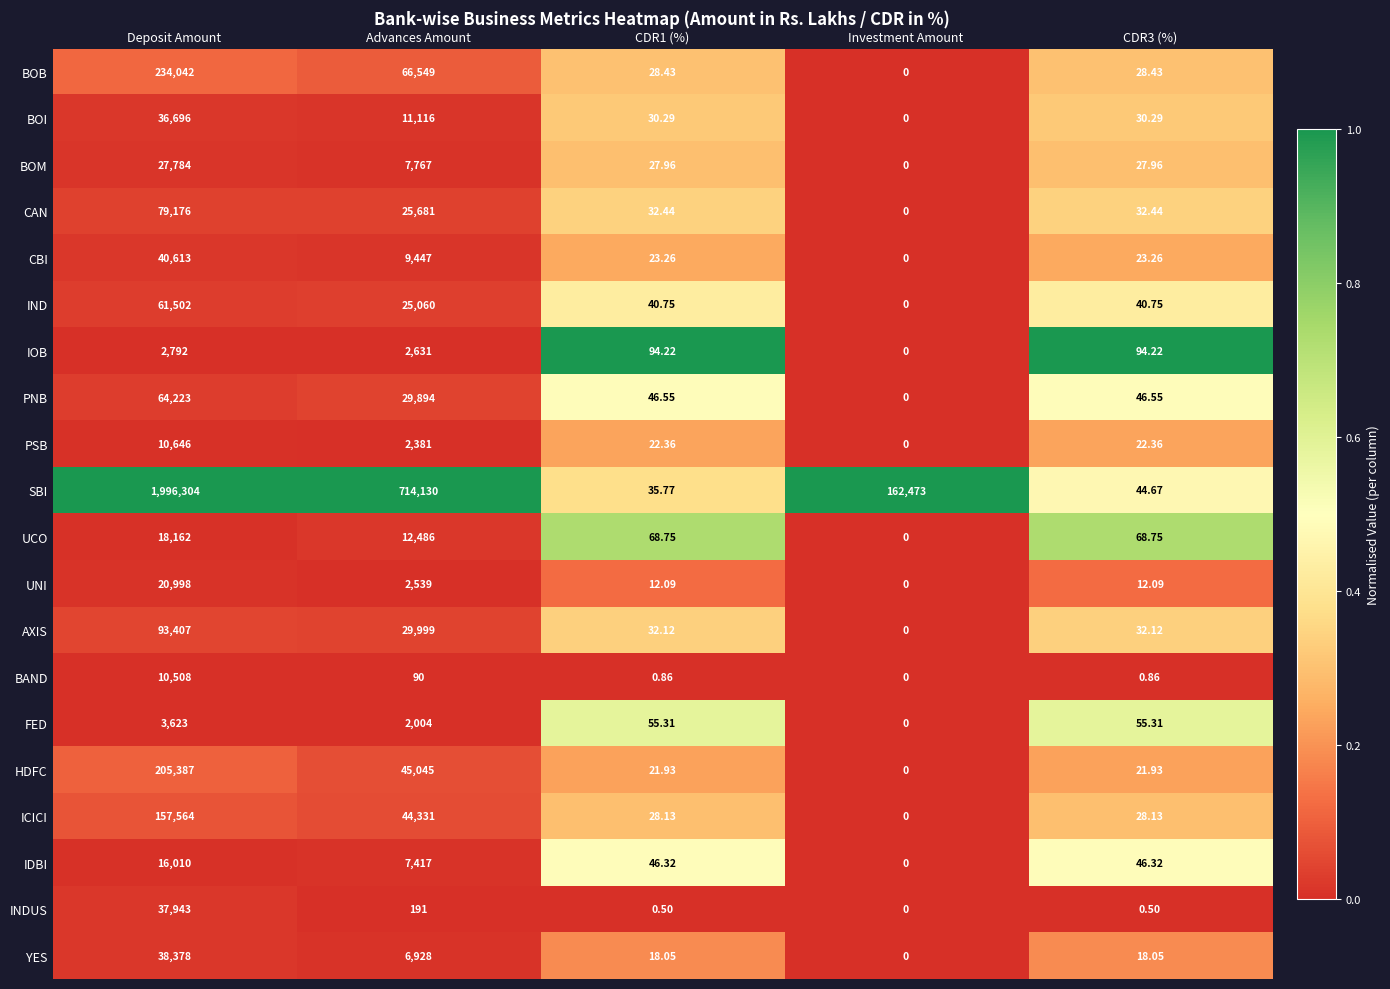

What is the maximum value shown in the chart?

1996304.0